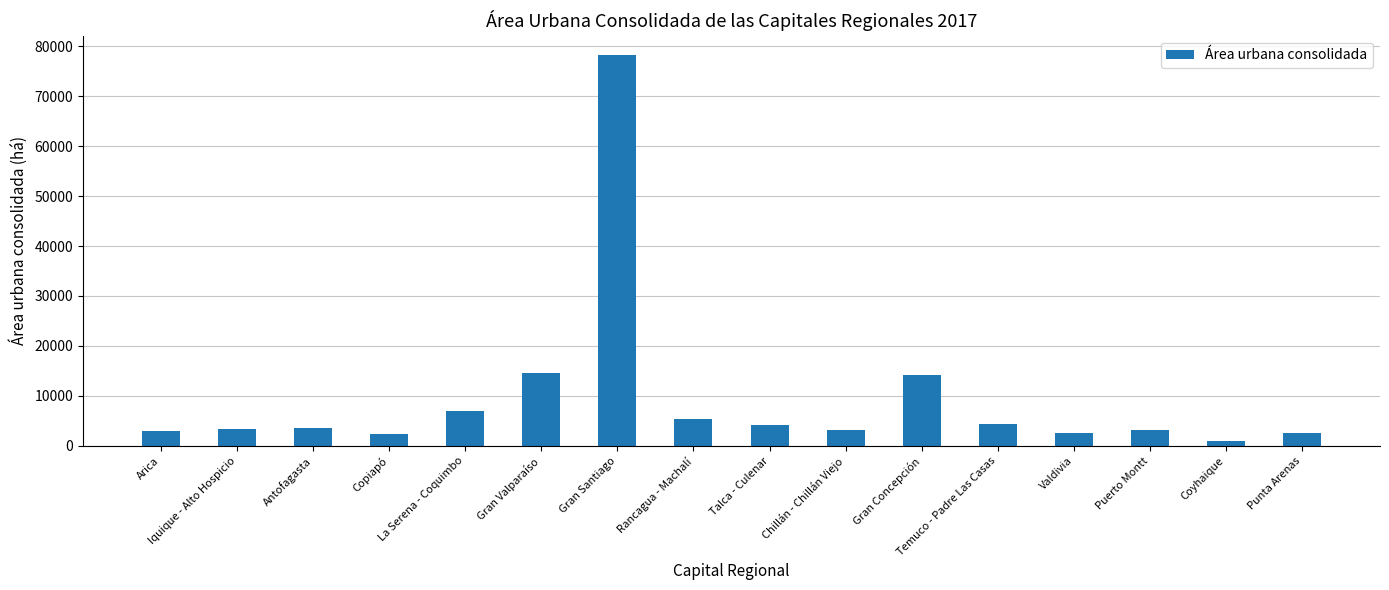

What is the label of the 6th bar from the right?

Gran Concepción